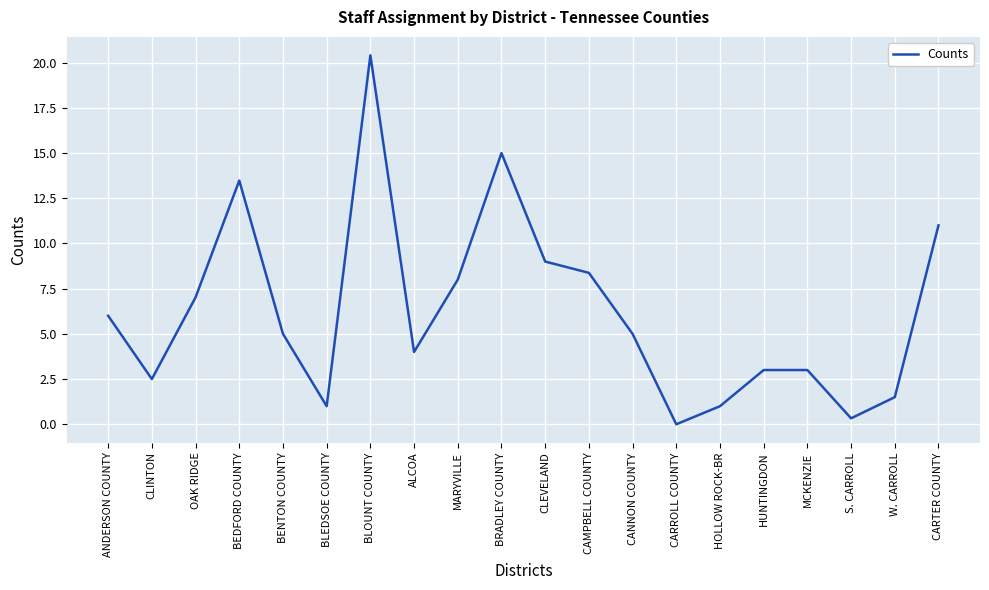

What is the approximate value at BENTON COUNTY?

5.0